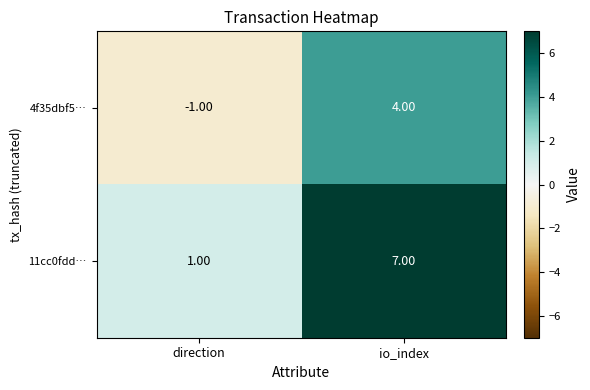

Which category has the highest value across all series?

io_index